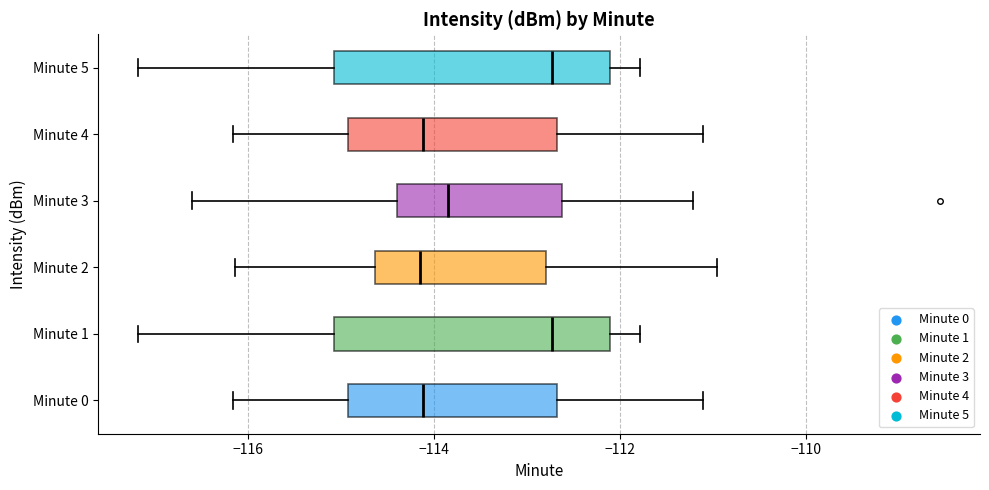

Where does the median line of the box for Minute 5 sit on the x-axis? The values are not printed on the chart, so give them approximately, as read against the axis.

-112.8